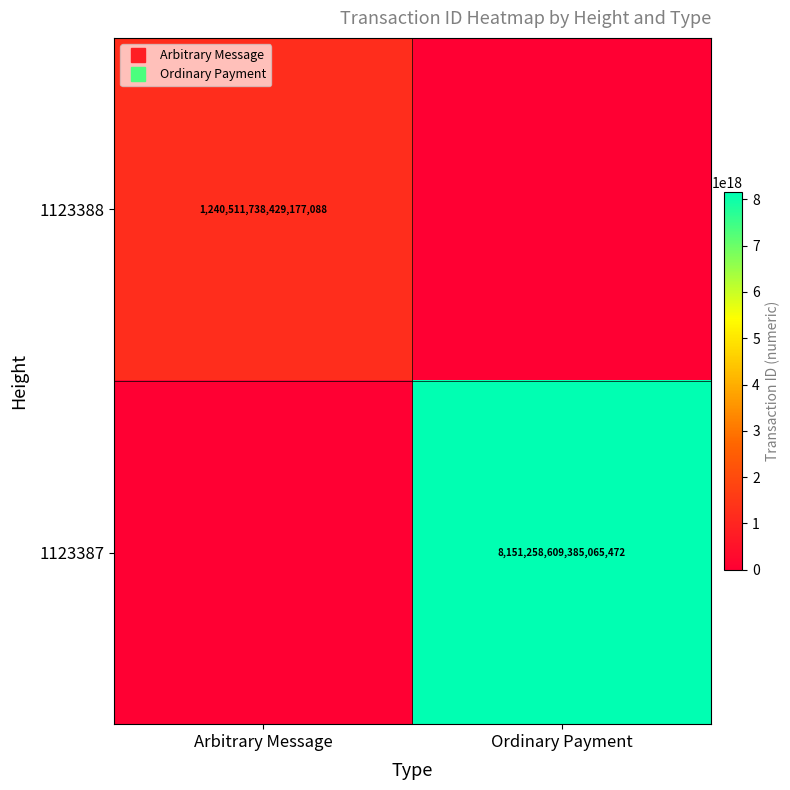

What is the total value across all series at Ordinary Payment?

8151258609385065472